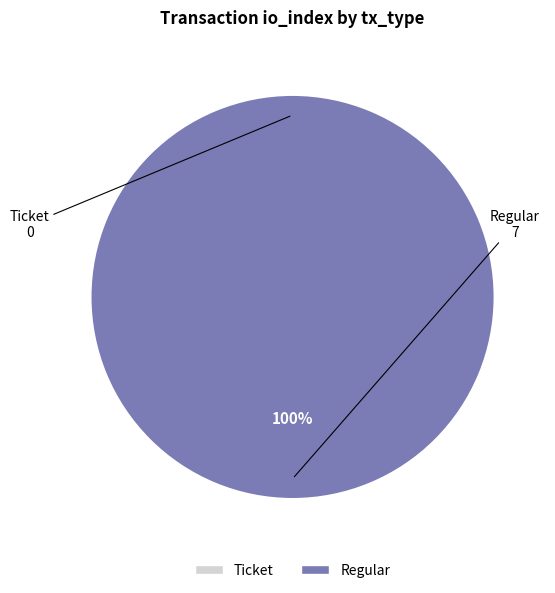

The Regular slice represents 99% of the pie. True or false?

False